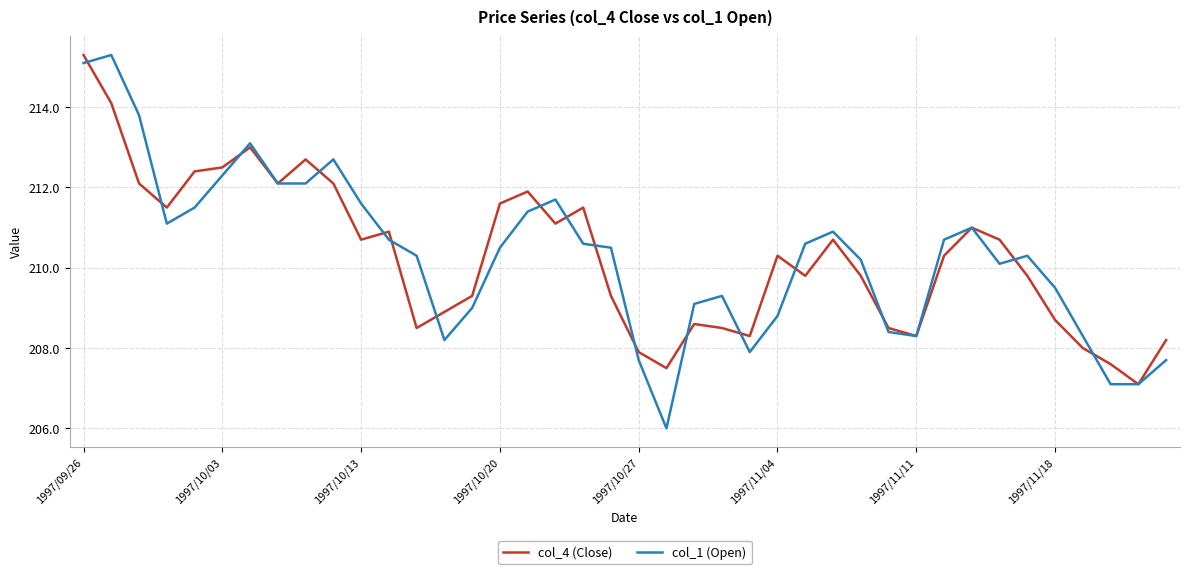

Which series has the widest spread of values?

col_1 (Open)